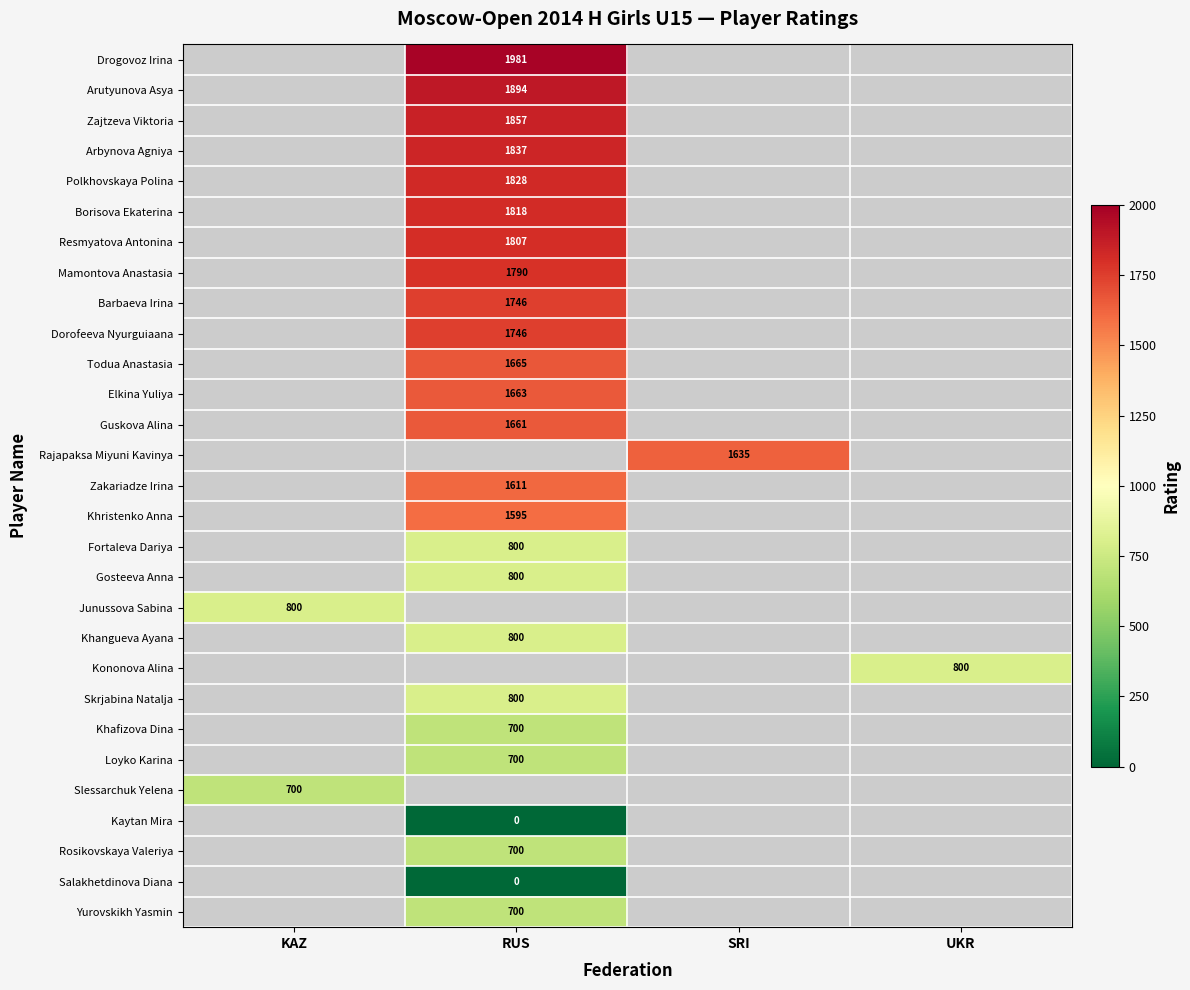

Which has a higher value, UKR or SRI?

SRI